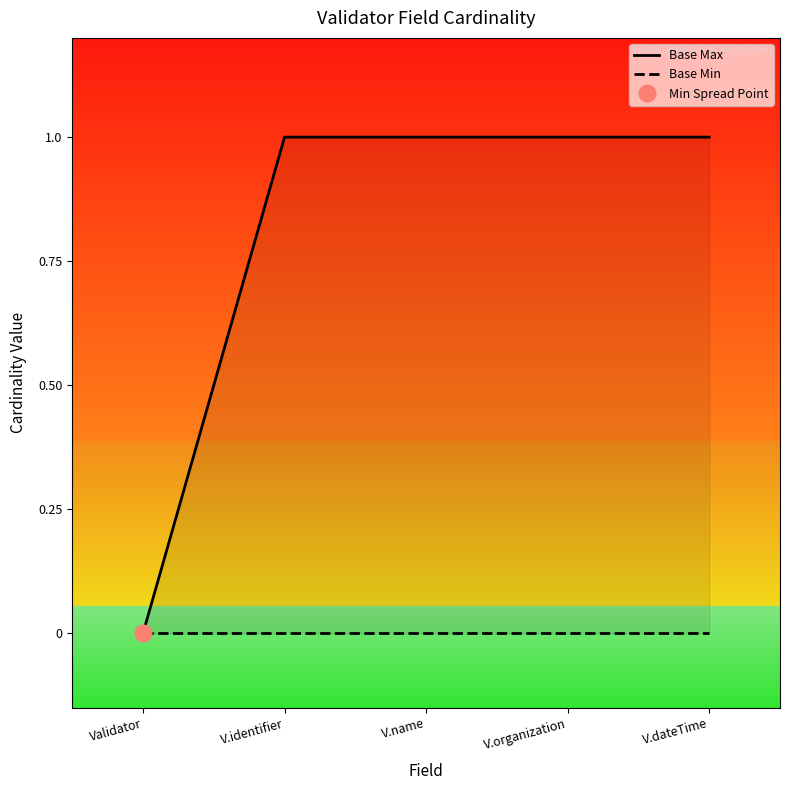

Which series has the largest total across all categories?

Base Max